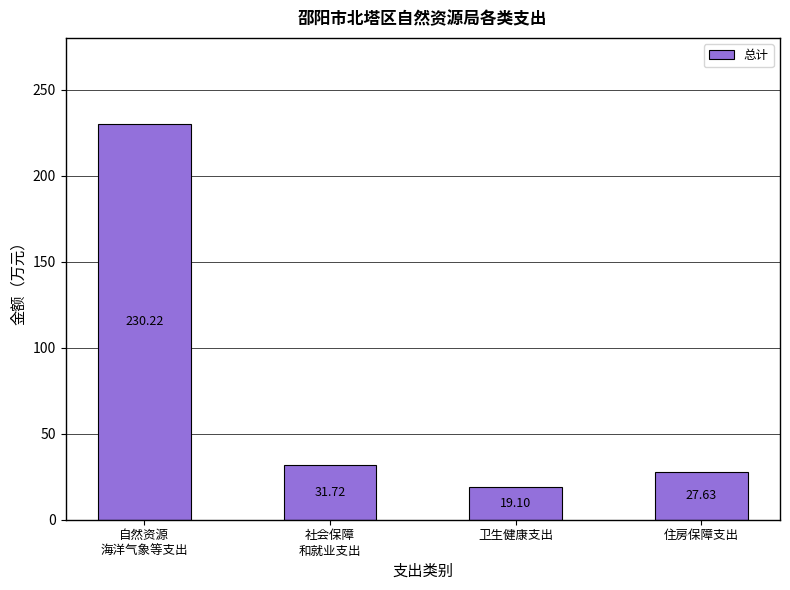

Is it true that the value at 社会保障
和就业支出 is 31.7?

True